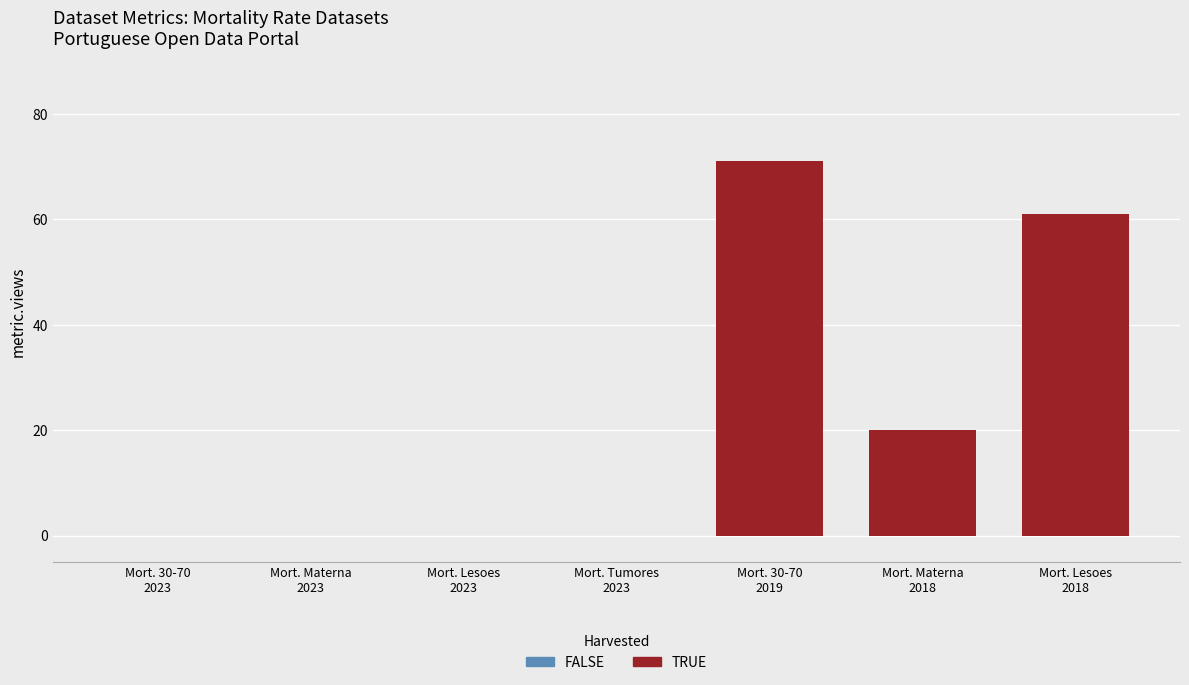

What is the sum of all values?

152